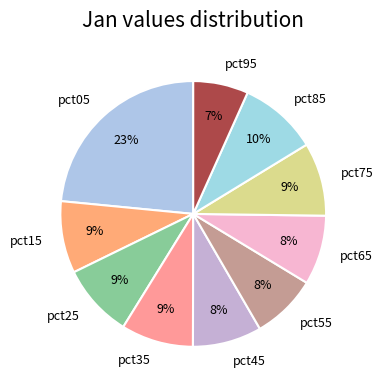

How many slices are in this pie chart?

10